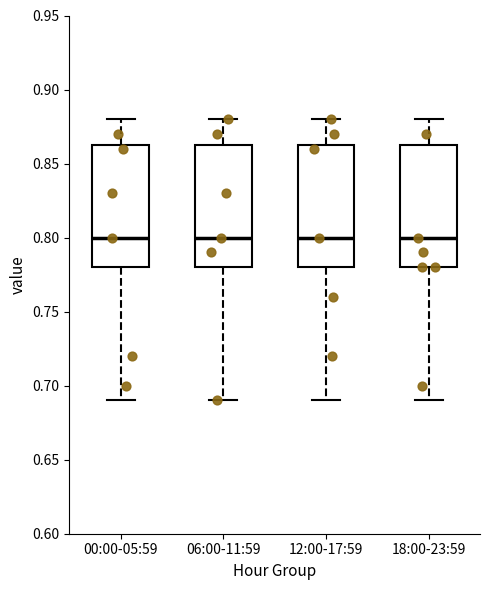

Reading left to right, transcribe this box plot: for each box, give where its median line is, the range the box spans, and where its two whiskers end, as read against the y-axis. The values are not printed on the chart, so give them approximately, as read against the axis.

00:00-05:59: median 0.800, box 0.780 to 0.865, whiskers 0.690 to 0.880
06:00-11:59: median 0.800, box 0.780 to 0.865, whiskers 0.690 to 0.880
12:00-17:59: median 0.800, box 0.780 to 0.865, whiskers 0.690 to 0.880
18:00-23:59: median 0.800, box 0.780 to 0.865, whiskers 0.690 to 0.880